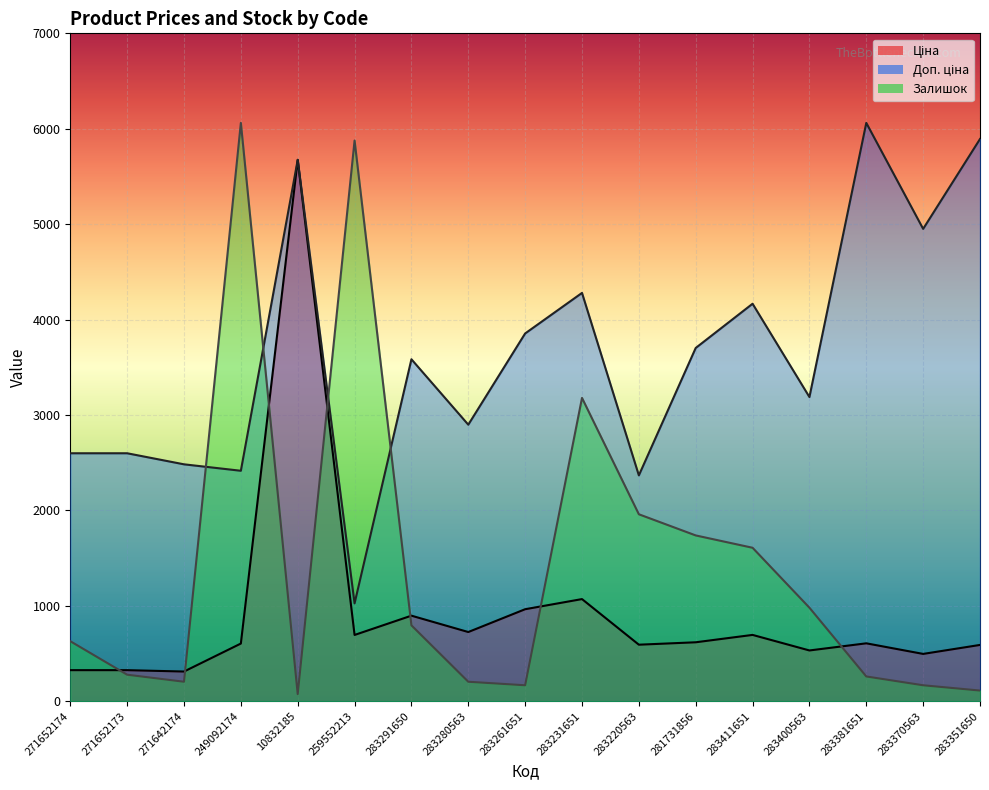

Reading left to right, list all the values displayed in this chart.

Ціна: 271652174=324.8	271652173=324.8	271642174=310.3	249092174=603.7	10832185=5673.8	259552213=693.7	283291650=895.9	283280563=724.5	283261651=963.5	283231651=1069.8	283220563=591.6	281731856=617.0	283411651=694.3	283400563=531.3	283381651=606.1	283370563=495.0	283351650=589.2
Доп. ціна: 271652174=2598.3	271652173=2598.3	271642174=2482.4	249092174=2414.8	10832185=5673.8	259552213=1024.6	283291650=3583.6	283280563=2897.8	283261651=3854.0	283231651=4279.1	283220563=2366.5	281731856=3701.9	283411651=4165.6	283400563=3187.6	283381651=6061.2	283370563=4950.4	283351650=5892.2
Залишок: 271652174=628.3	271652173=277.2	271642174=203.3	249092174=6061.2	10832185=73.9	259552213=5876.4	283291650=794.6	283280563=203.3	283261651=166.3	283231651=3178.4	283220563=1958.8	281731856=1737.1	283411651=1607.7	283400563=979.4	283381651=258.7	283370563=166.3	283351650=110.9